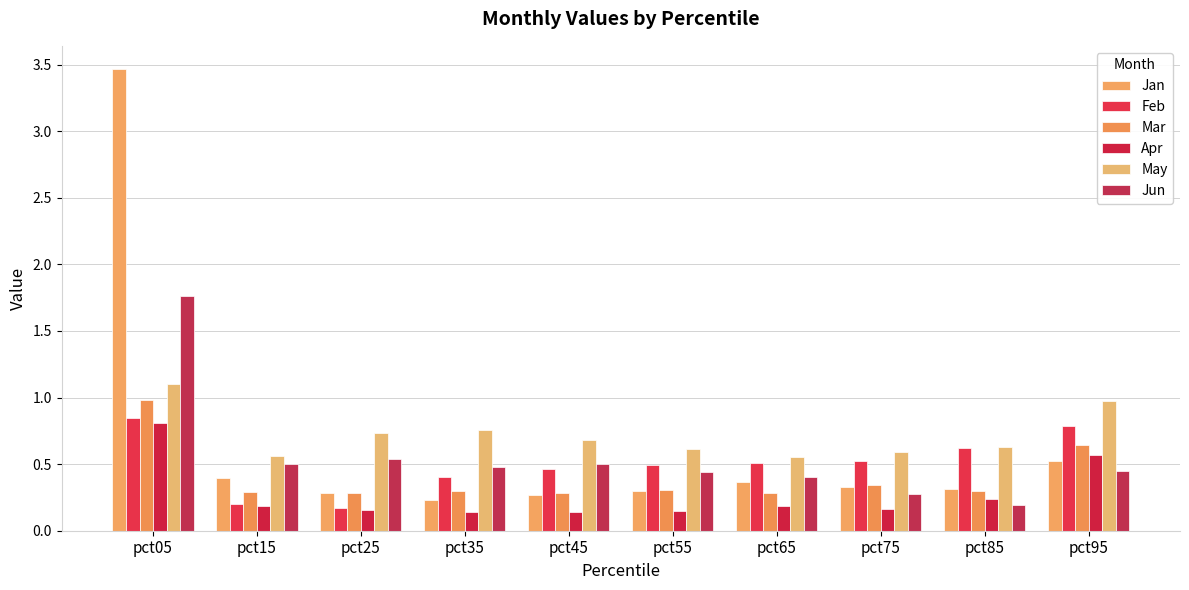

What is the spread (max minus min) of values at pct45?

0.5